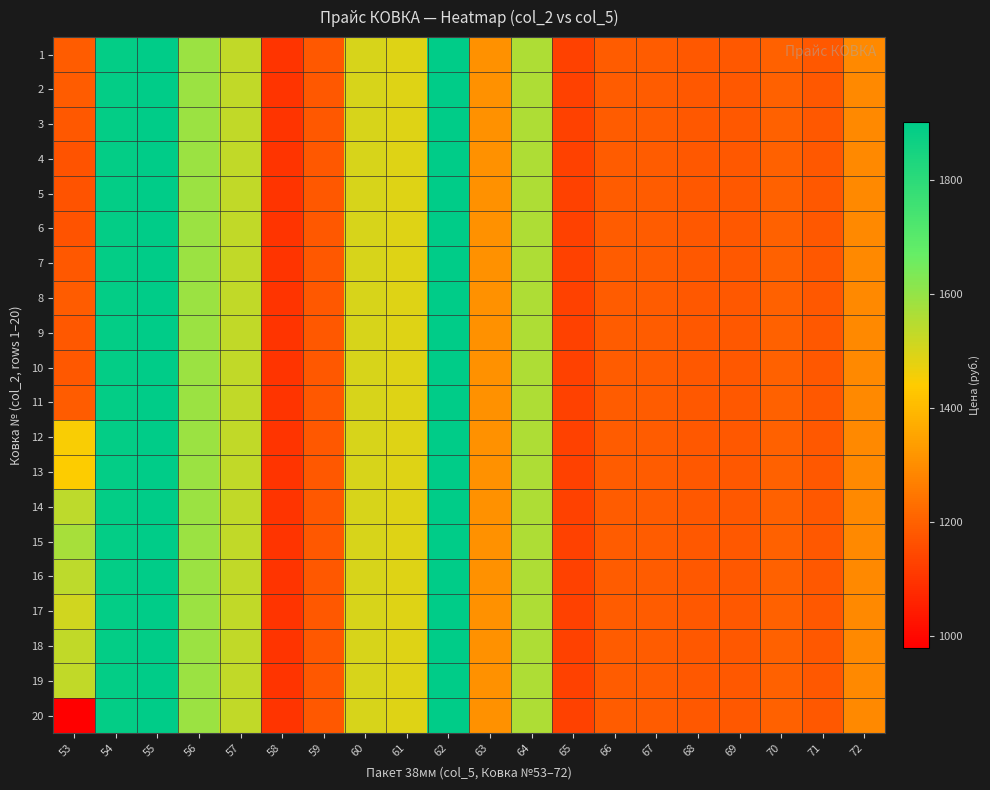

Which series has the largest total across all categories?

15